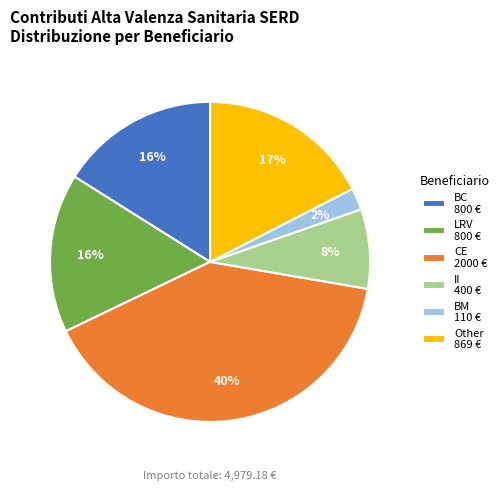

Is there any slice that represents more than half of the pie?

No